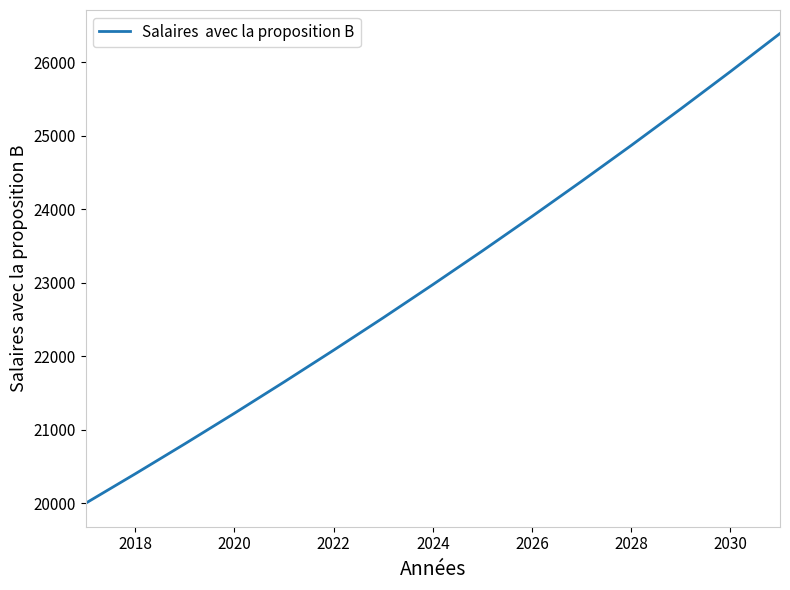

What is the maximum value shown in the chart?

26390